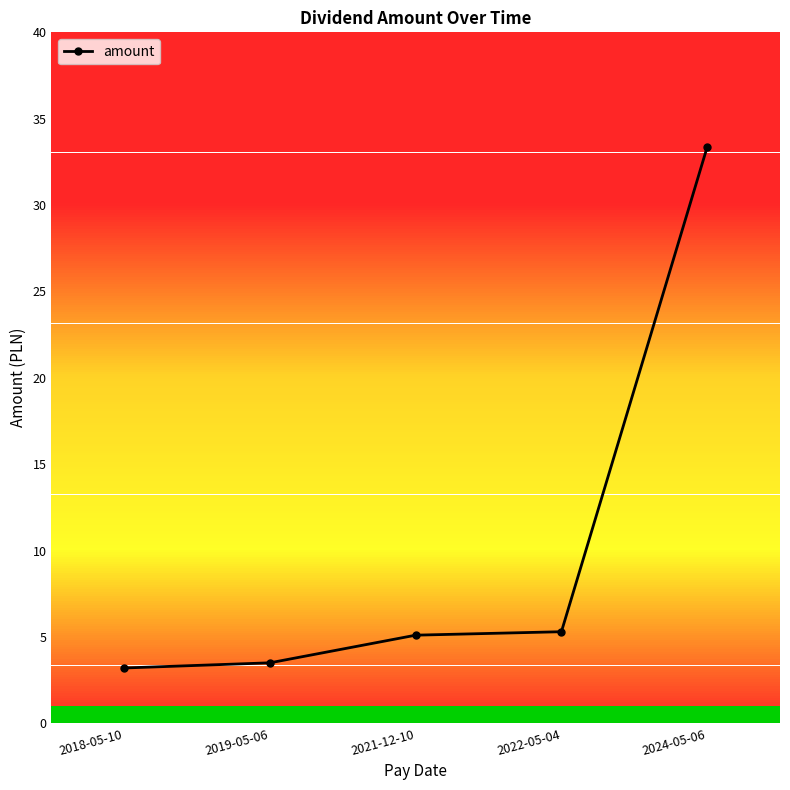

True or false: the data shows 5.1 at 2021-12-10.

True